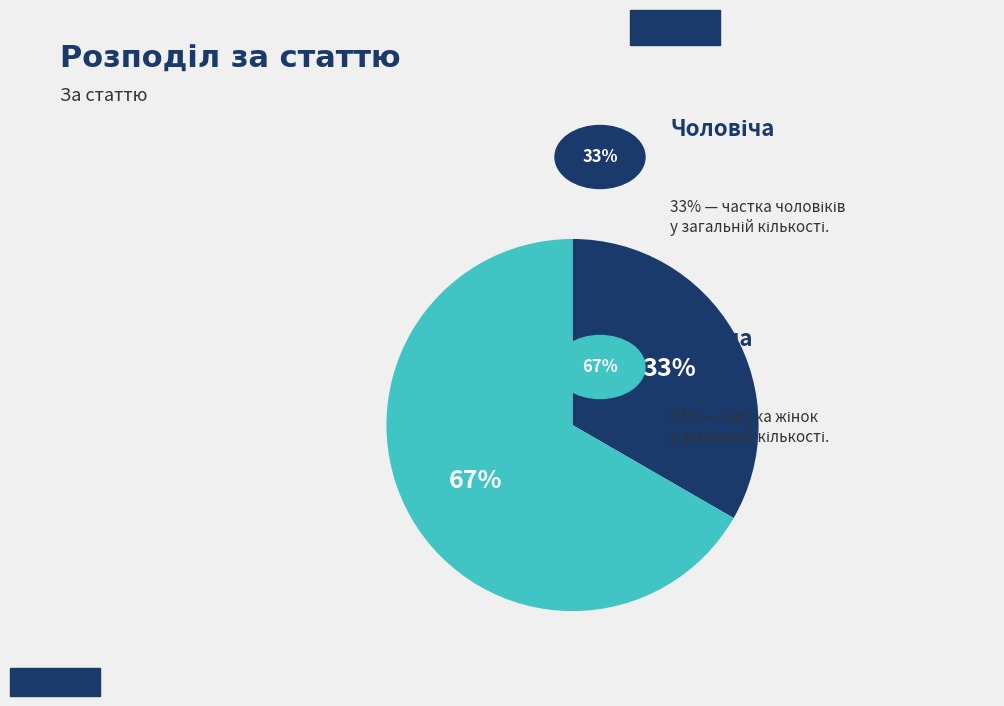

Is there a majority slice in this chart?

Yes